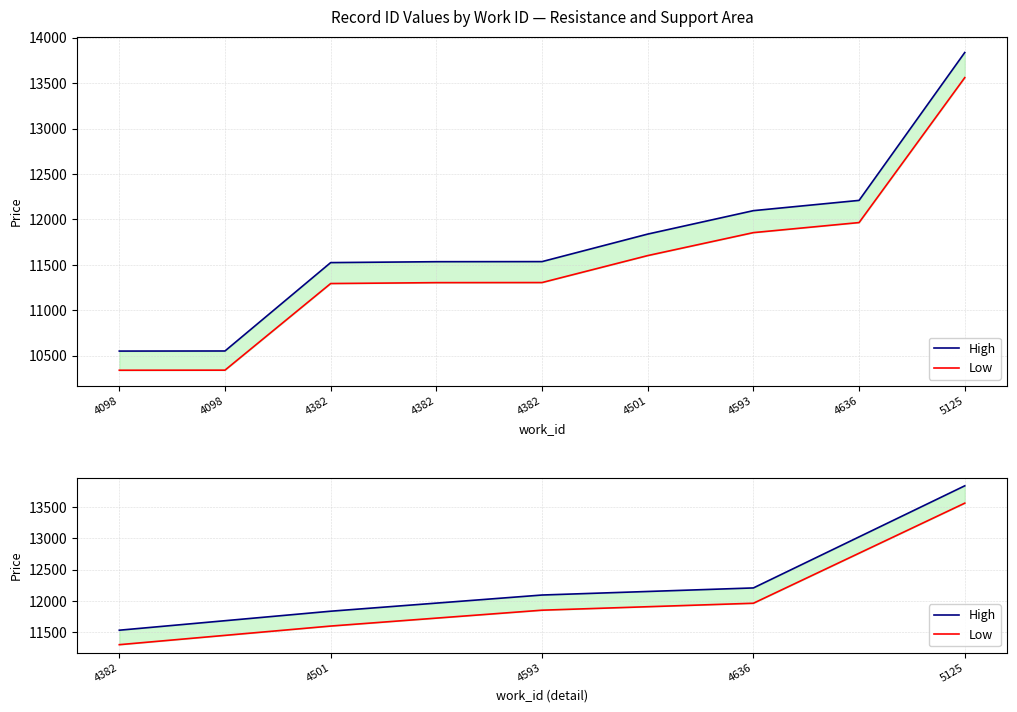

Is the value of High at 4382 greater than the value of Low at 4636?

No